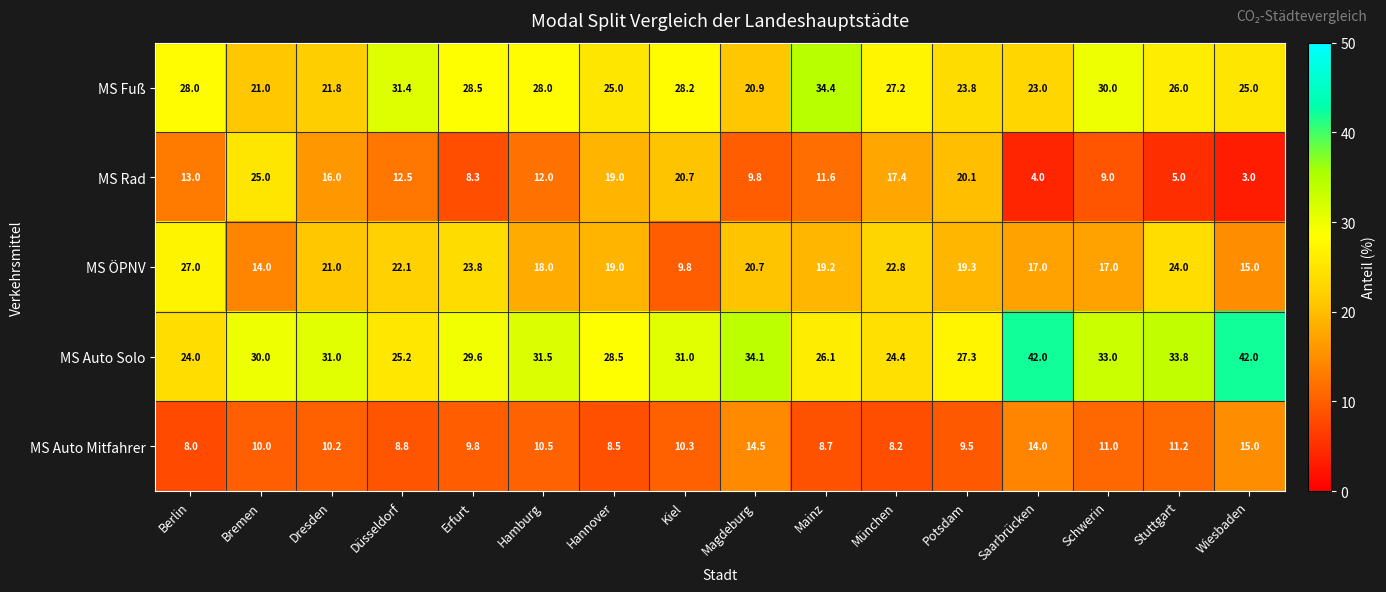

Which series has the largest total across all categories?

MS Auto Solo